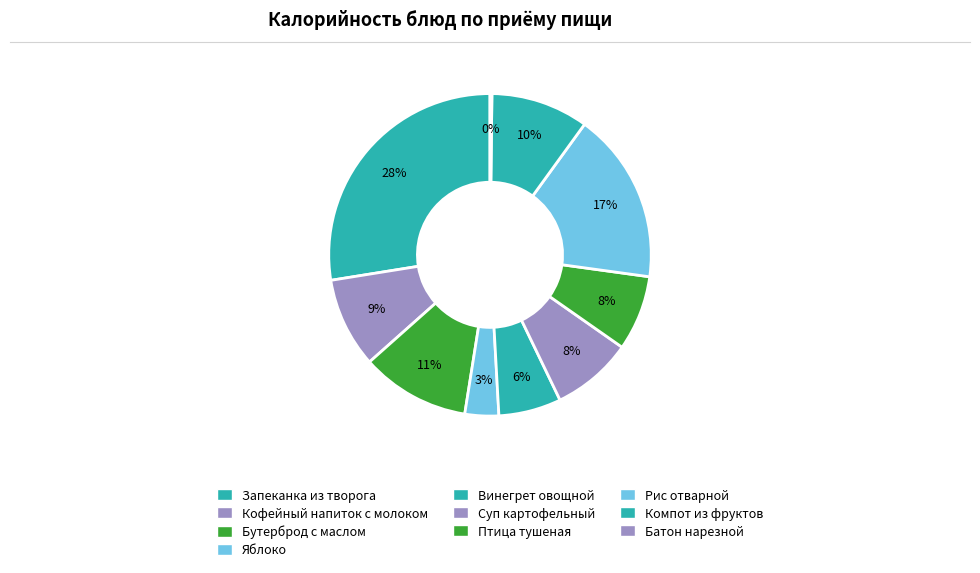

Does any single category account for the majority?

No